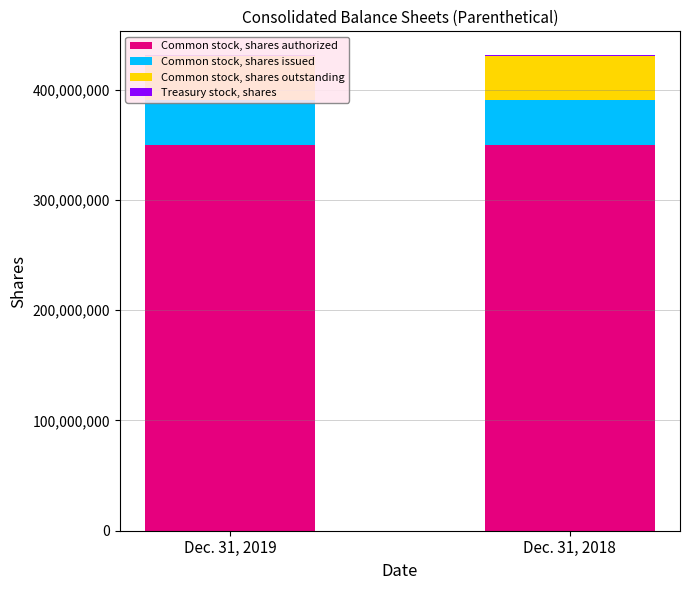

At which label is Common stock, shares issued closest to 40673513?

Dec. 31, 2019